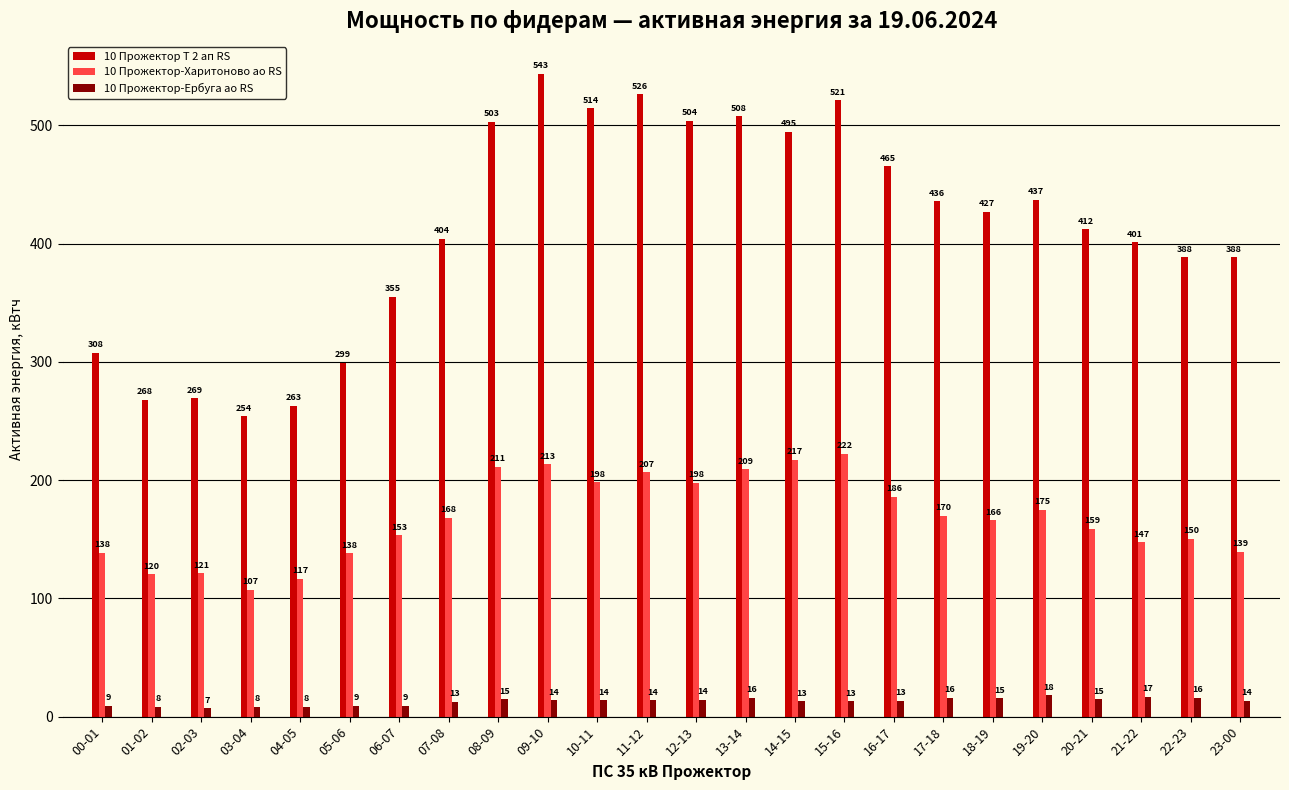

What are all the series names shown in the legend?

10 Прожектор Т 2 ап RS, 10 Прожектор-Харитоново ао RS, 10 Прожектор-Ербуга ао RS